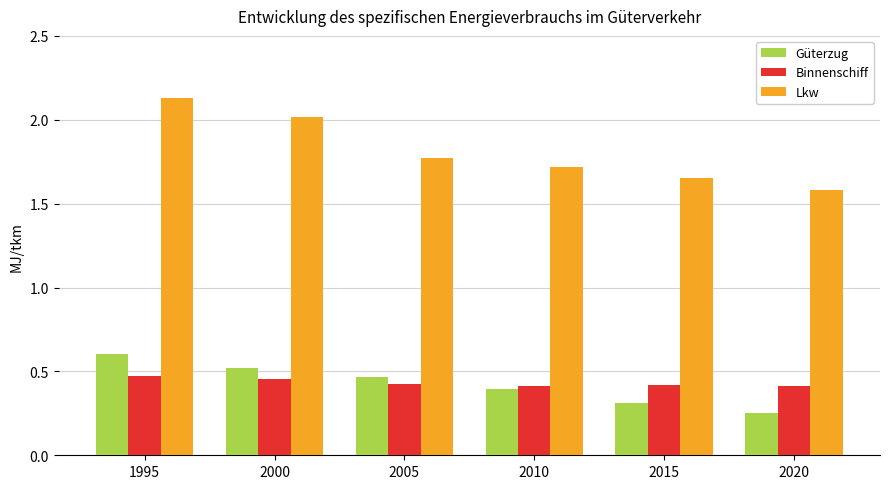

What is the average value of the Binnenschiff series?

0.4